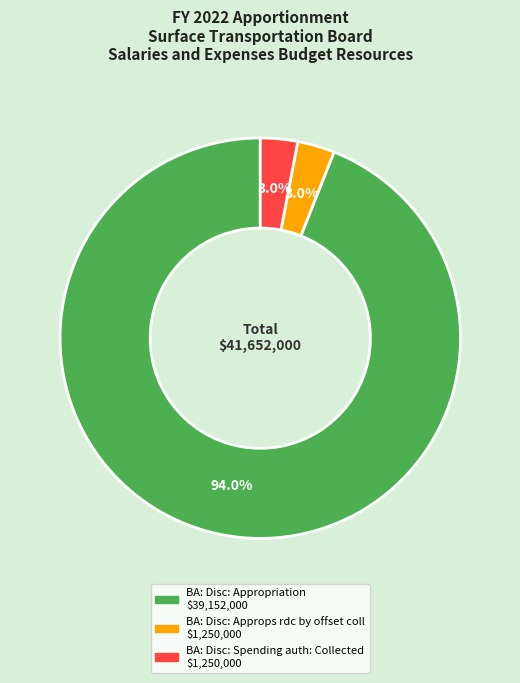

How many segments does this pie chart have?

3